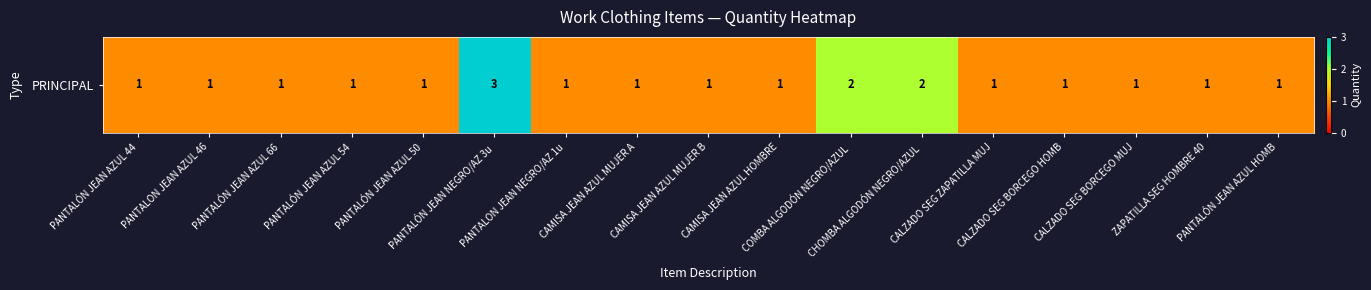

Which category has the lowest value across all series?

PANTALÓN JEAN AZUL 44